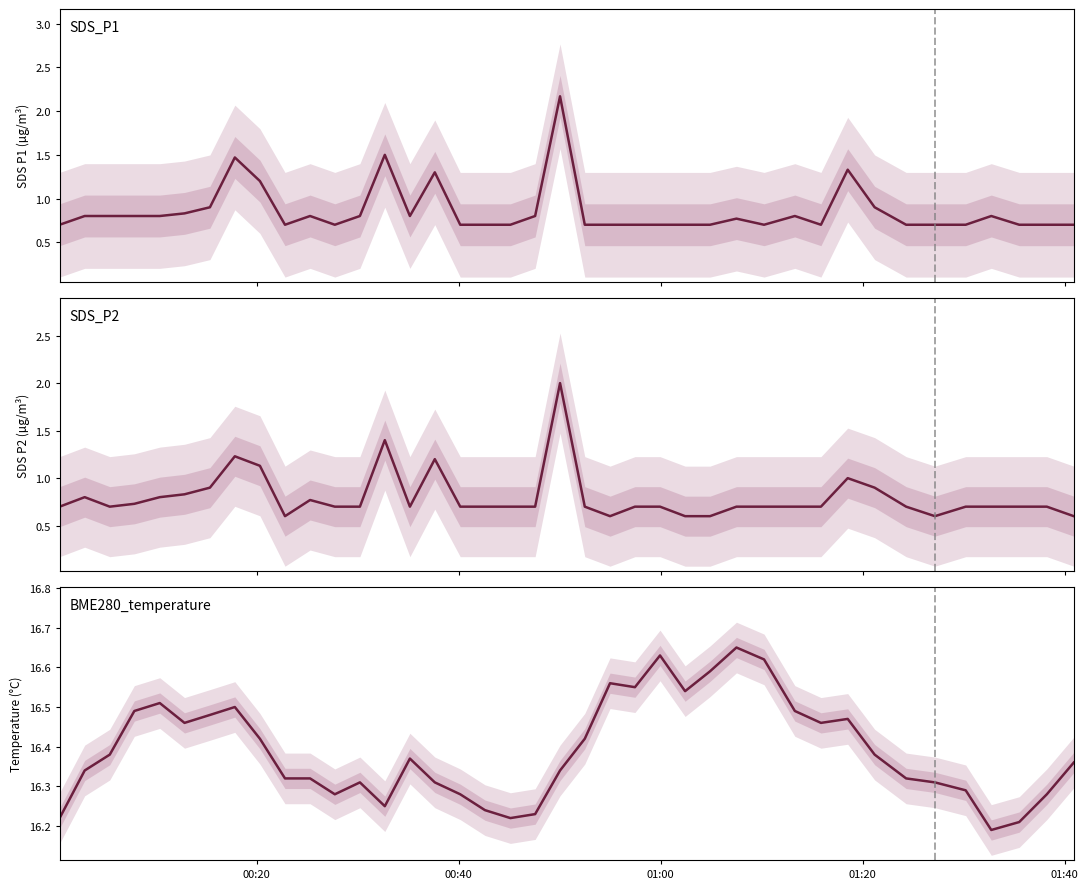

What is the sum of all SDS_P2 values?

32.0